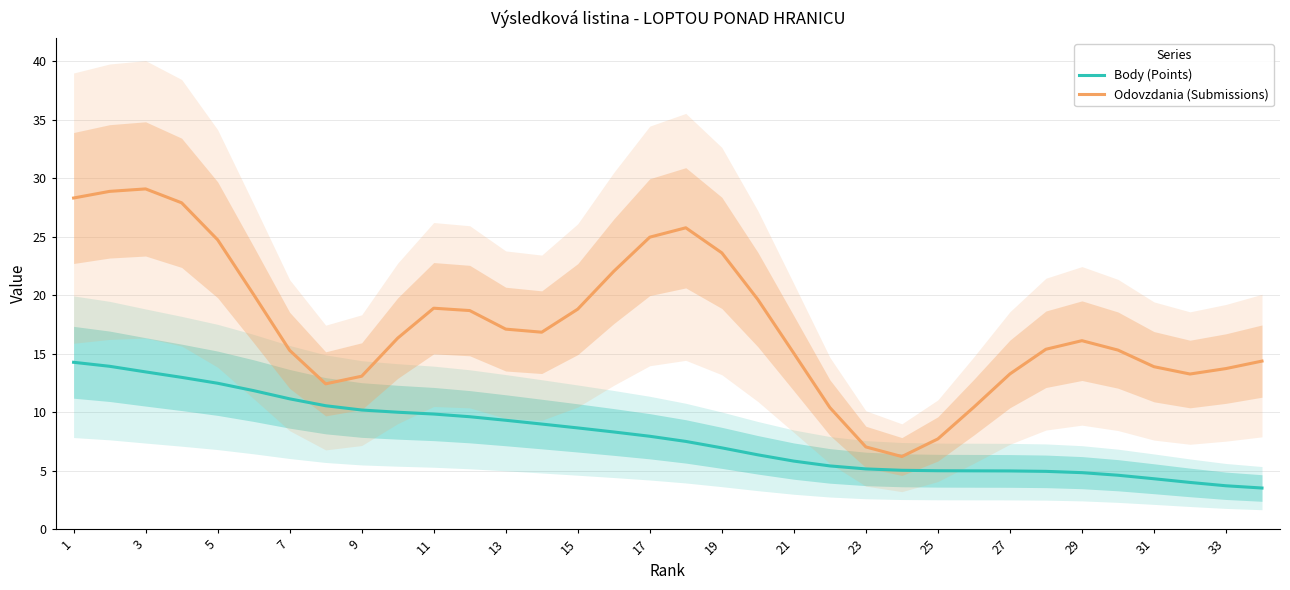

What are all the series names shown in the legend?

Body (Points), Odovzdania (Submissions)